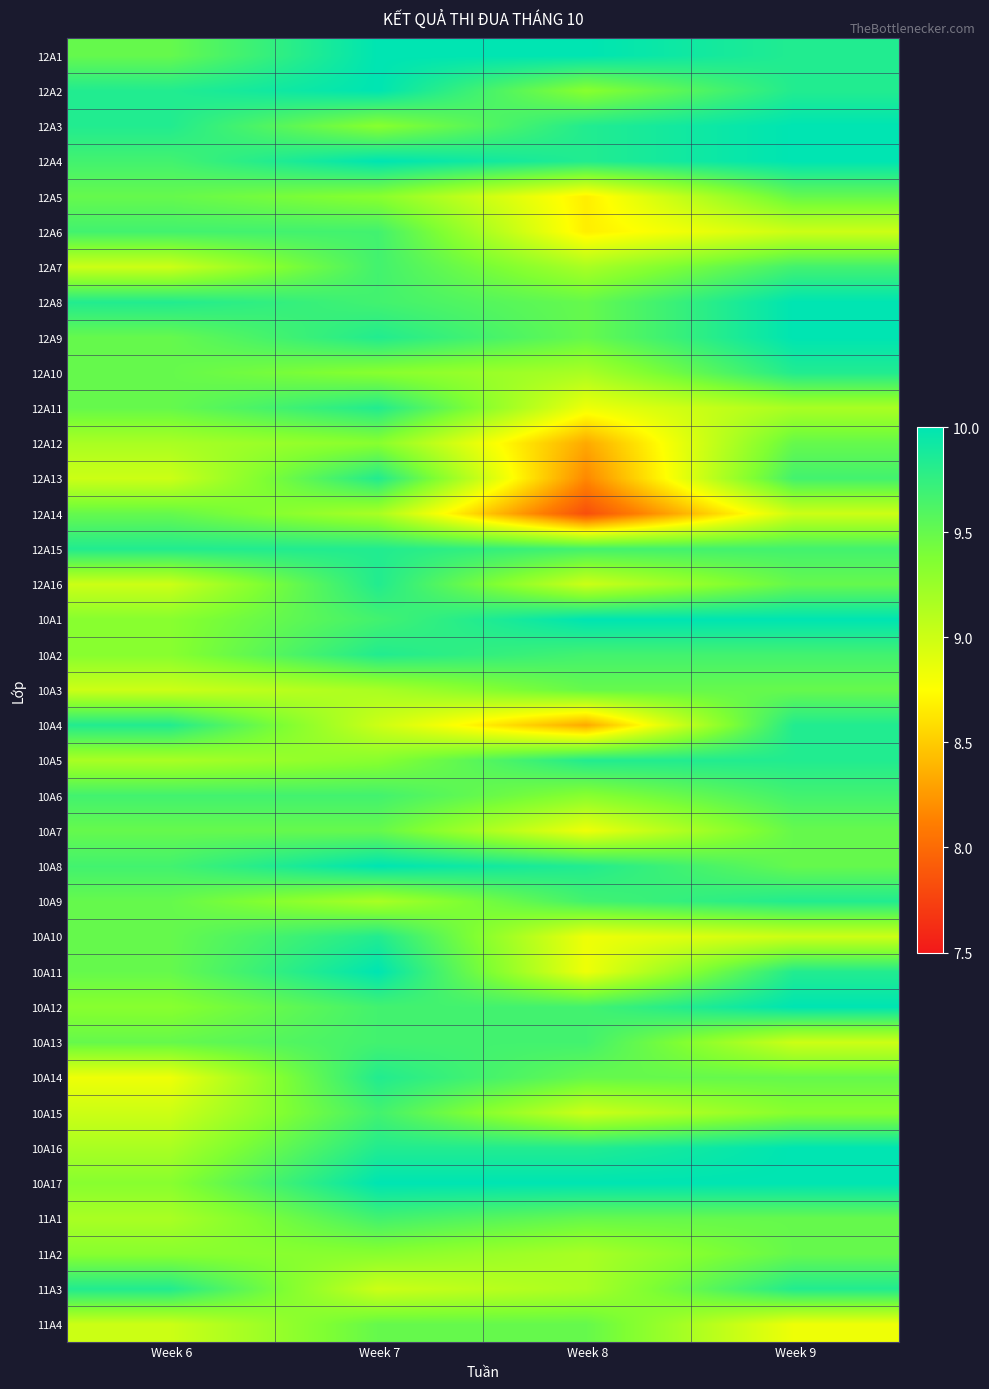

At Week 9, list the series in order from largest to smallest.

12A3, 12A4, 12A8, 12A9, 10A1, 10A12, 10A16, 10A17, 12A1, 12A2, 12A10, 10A4, 10A5, 10A9, 10A11, 11A3, 12A7, 12A13, 12A15, 10A2, 10A6, 12A5, 12A12, 12A16, 10A3, 10A7, 10A8, 10A14, 11A1, 11A2, 10A15, 12A11, 12A6, 12A14, 10A10, 10A13, 11A4